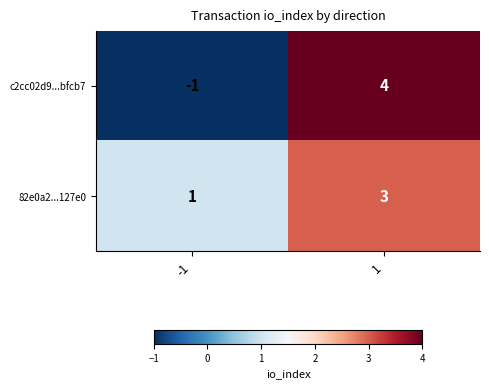

What is the difference between the maximum and minimum values in the c2cc02d9...bfcb7 series?

5